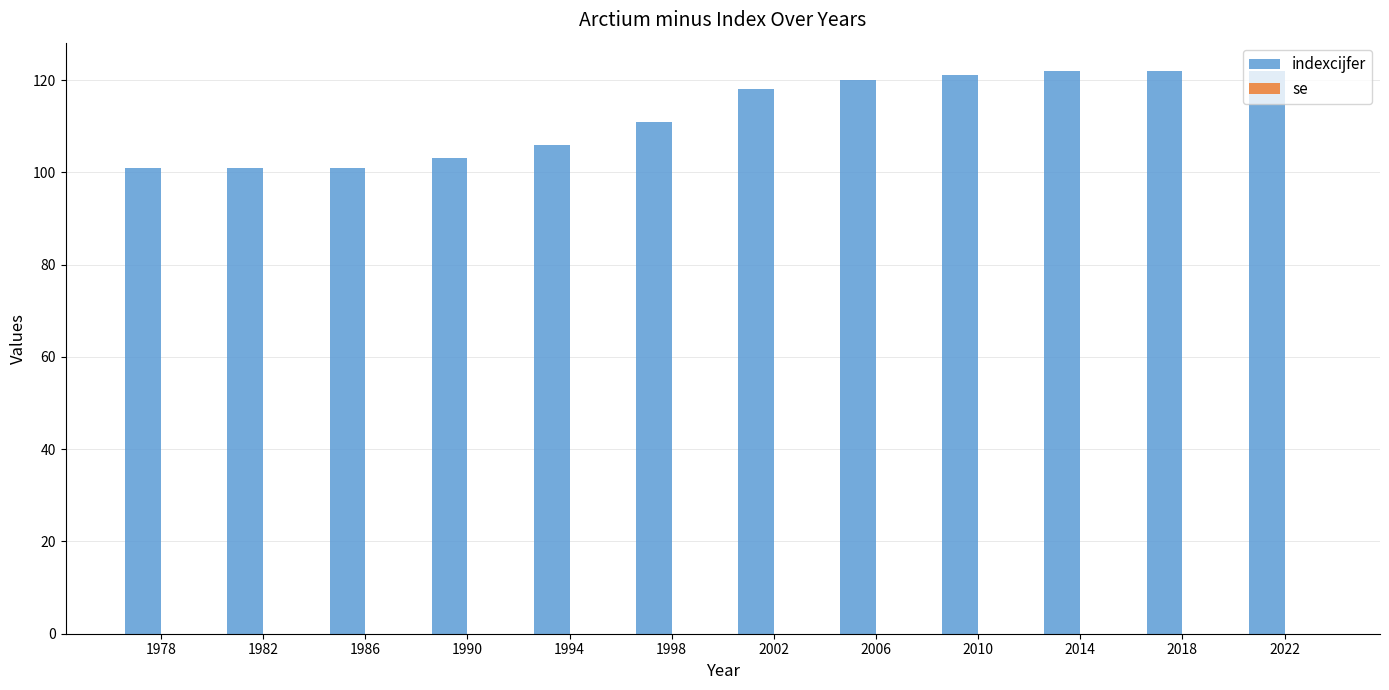

What is the value of the 7th bar from the left?

118